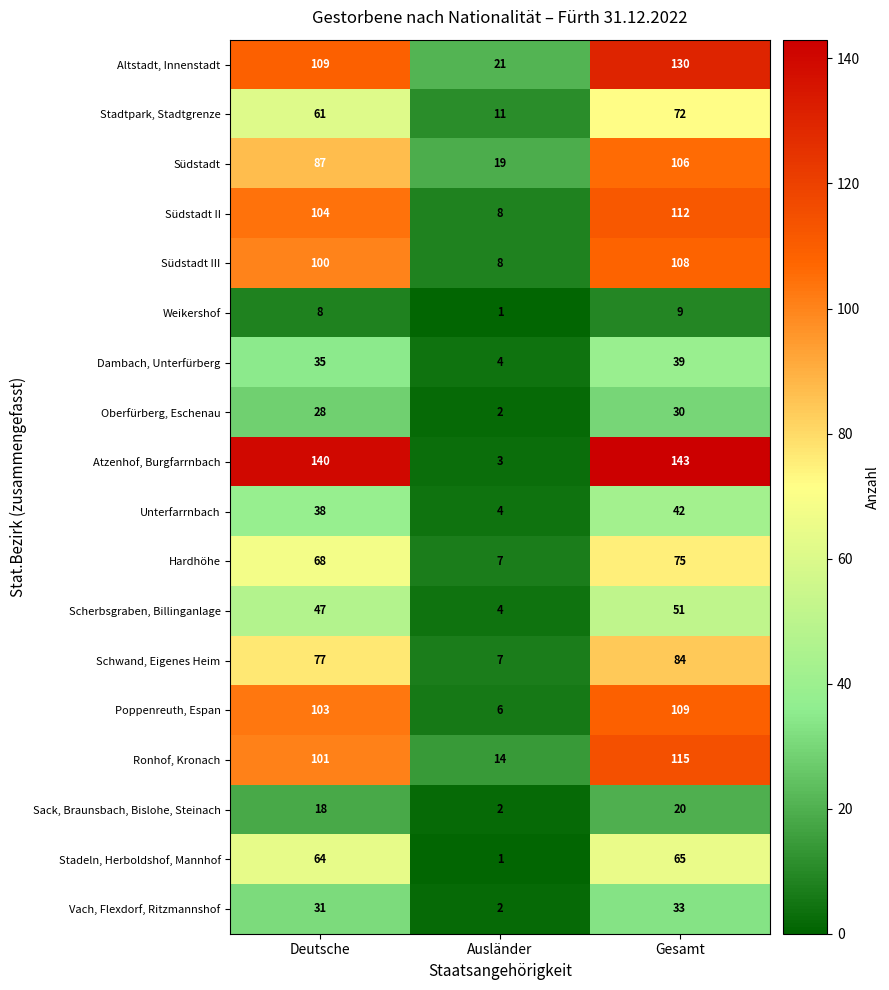

Which series changed the most between Ausländer and Gesamt?

Atzenhof, Burgfarrnbach